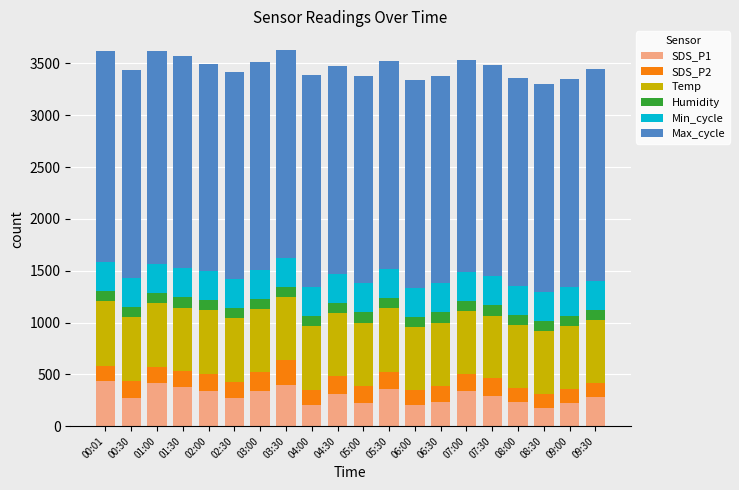

What is the average value of the SDS_P1 series?

295.8